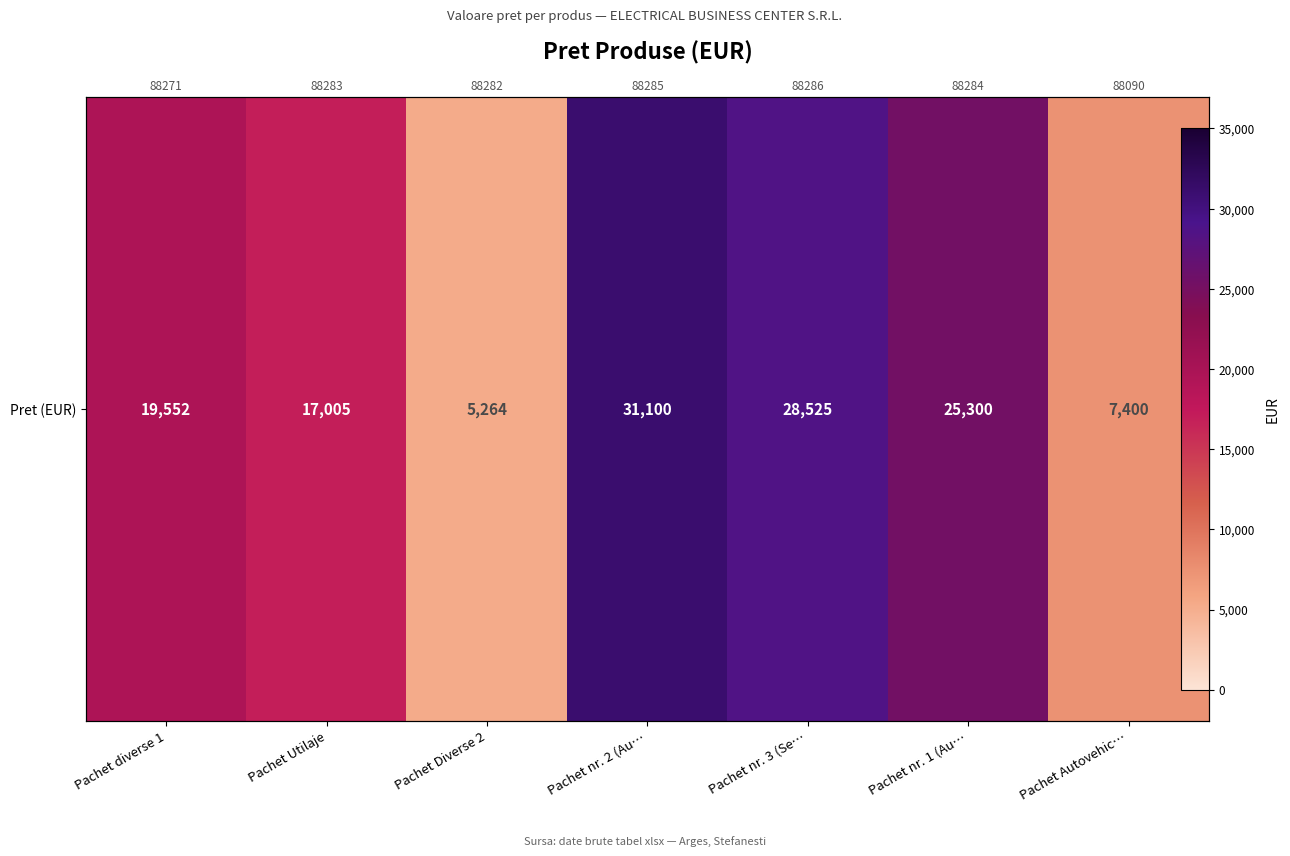

Rank the categories by value from highest to lowest.

Pachet nr. 2 (Au…, Pachet nr. 3 (Se…, Pachet nr. 1 (Au…, Pachet diverse 1, Pachet Utilaje, Pachet Autovehic…, Pachet Diverse 2